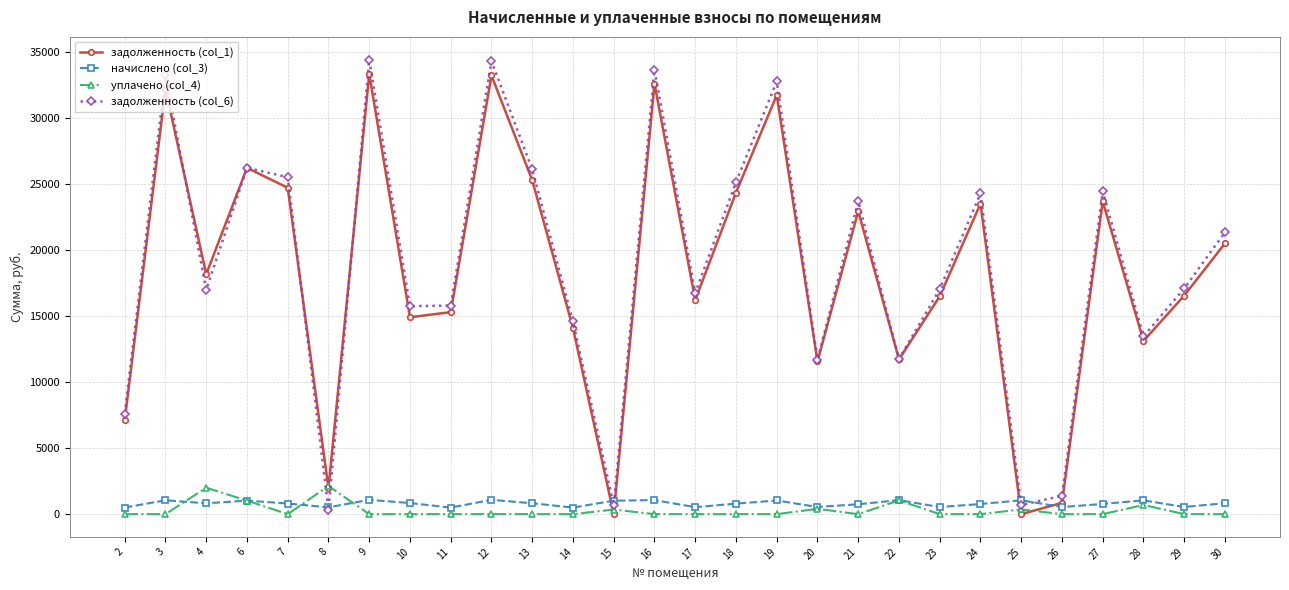

What value does the начислено (col_3) series have at 28?

1043.5